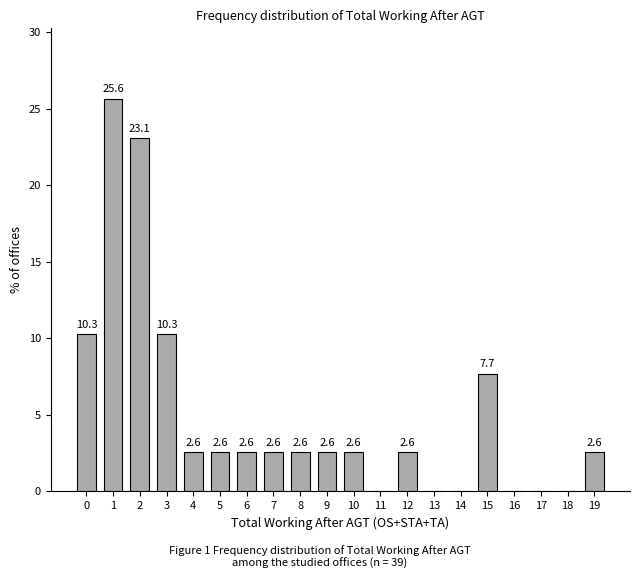

Which range on the x-axis has the tallest bar?

0.5 to 1.5